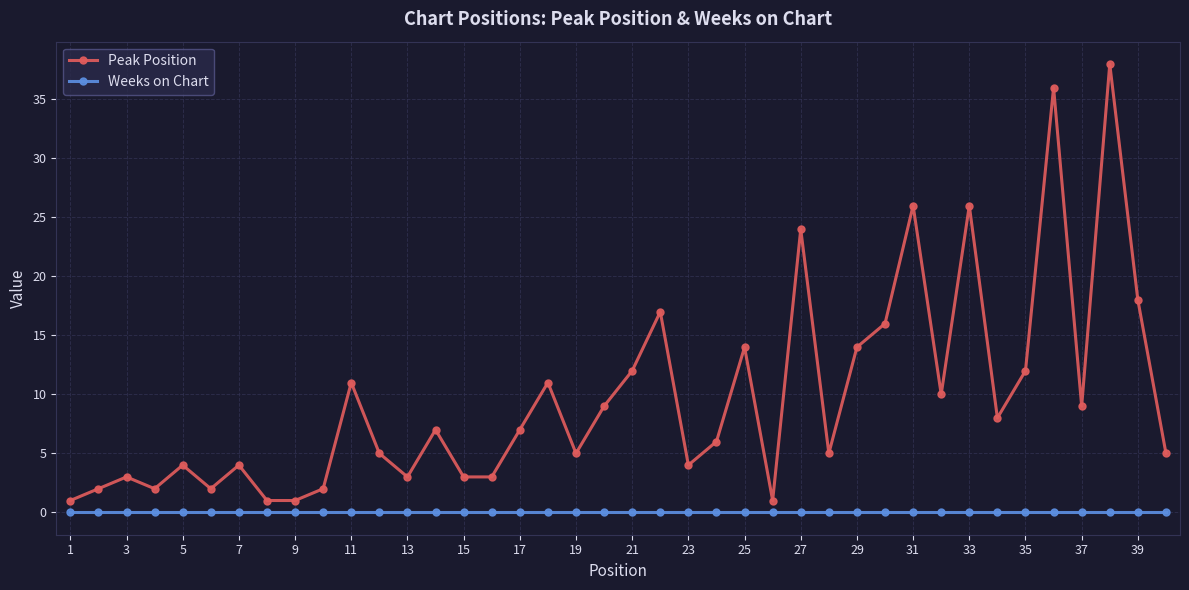

List the series in order of their overall mean, lowest first.

Weeks on Chart, Peak Position